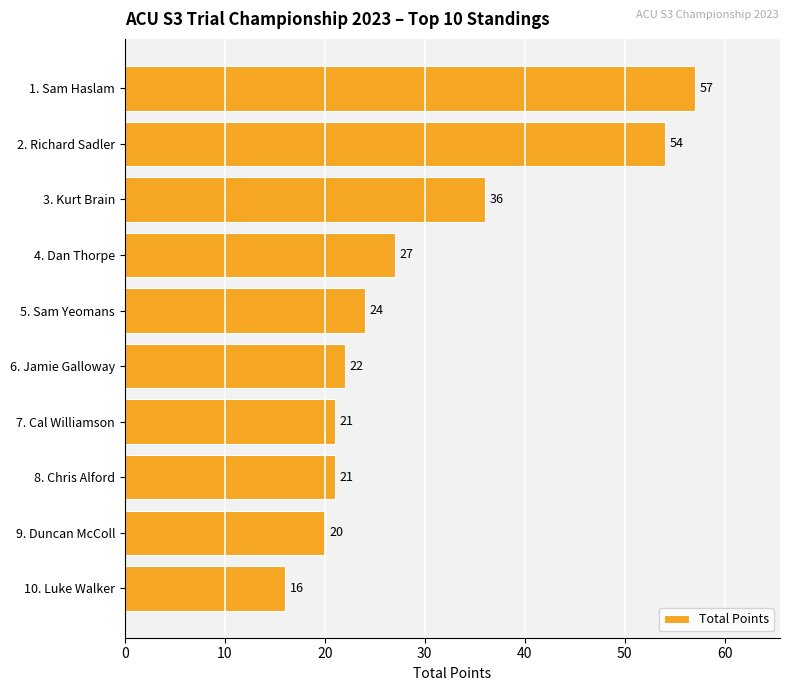

What is the sum of all values?

298